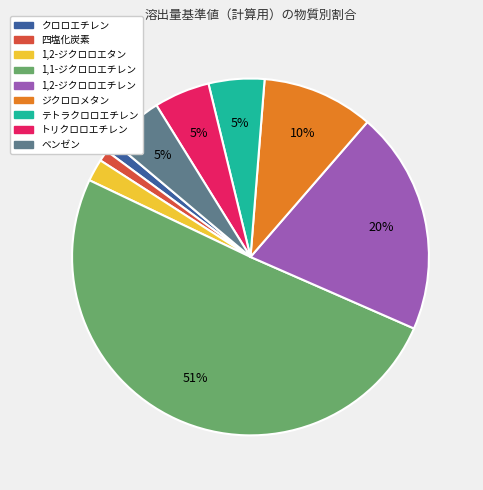

How many slices are in this pie chart?

9